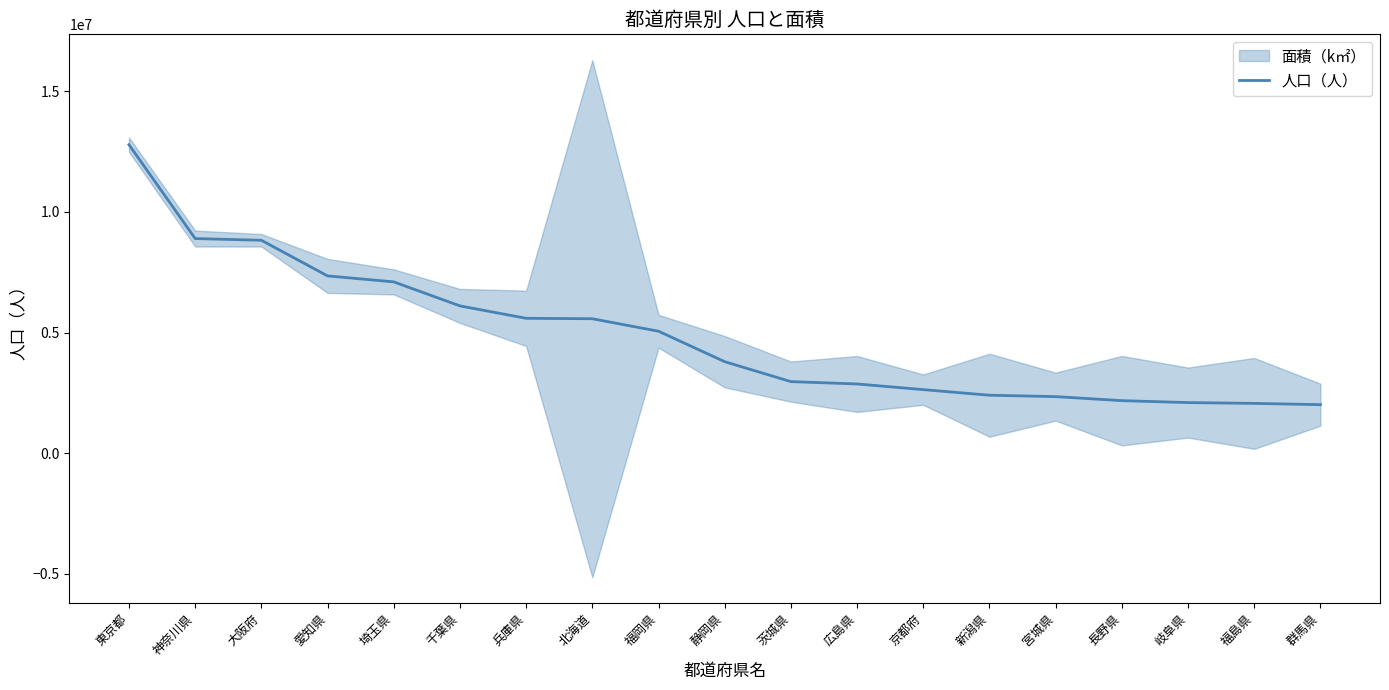

What is the label of the 3rd point from the right?

岐阜県